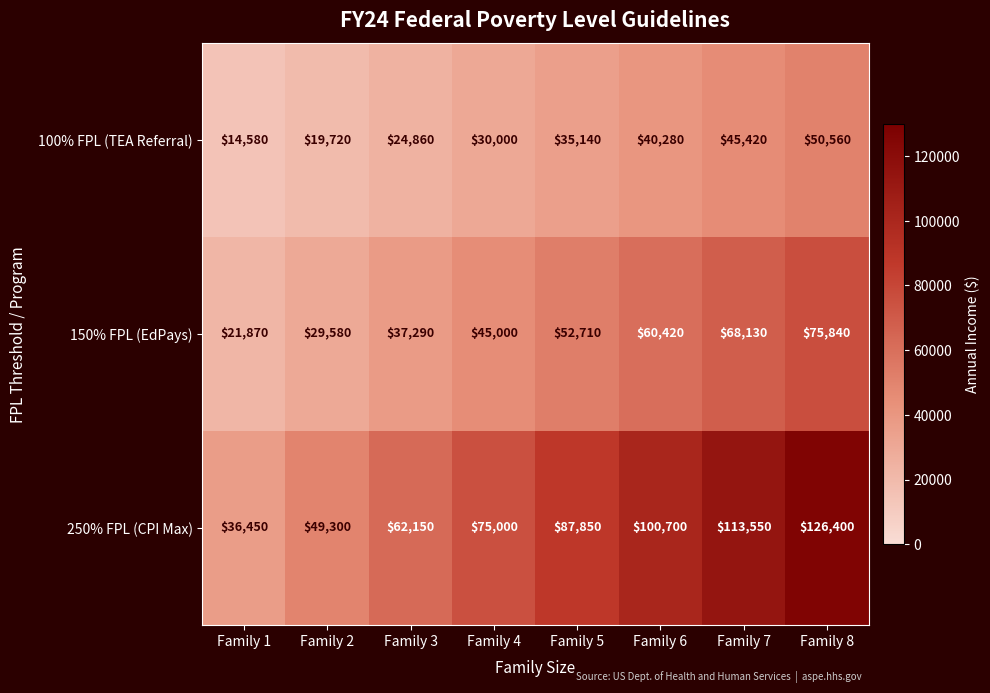

Where is 150% FPL (EdPays) nearest to the value 48855?

Family 4